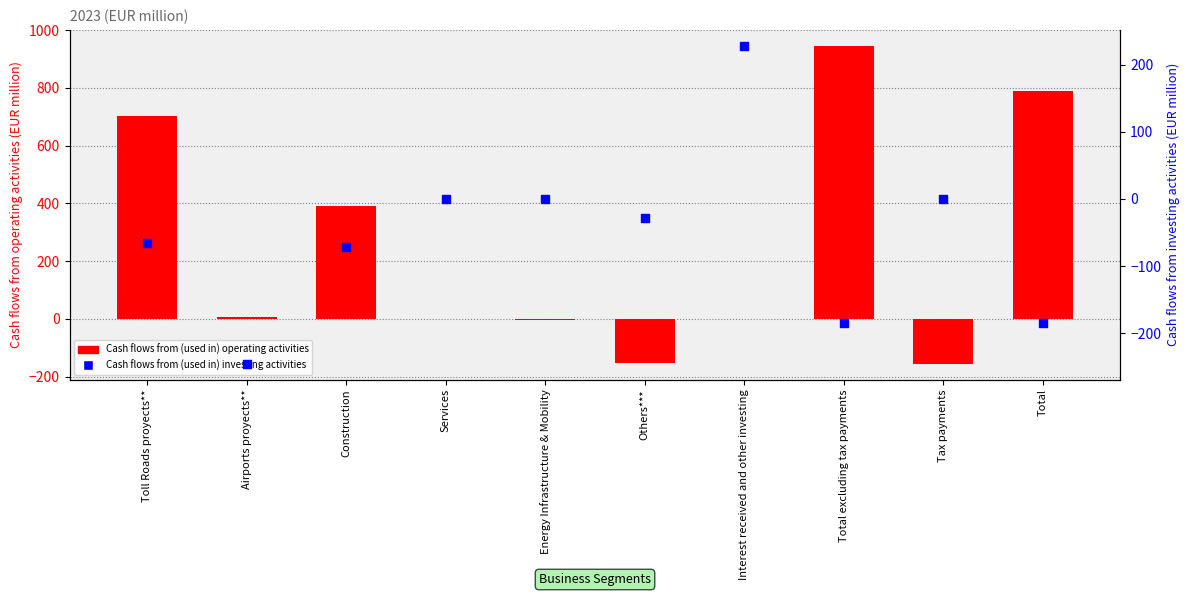

Which series has the largest Y range (max minus min)?

Cash flows from (used in) operating activities